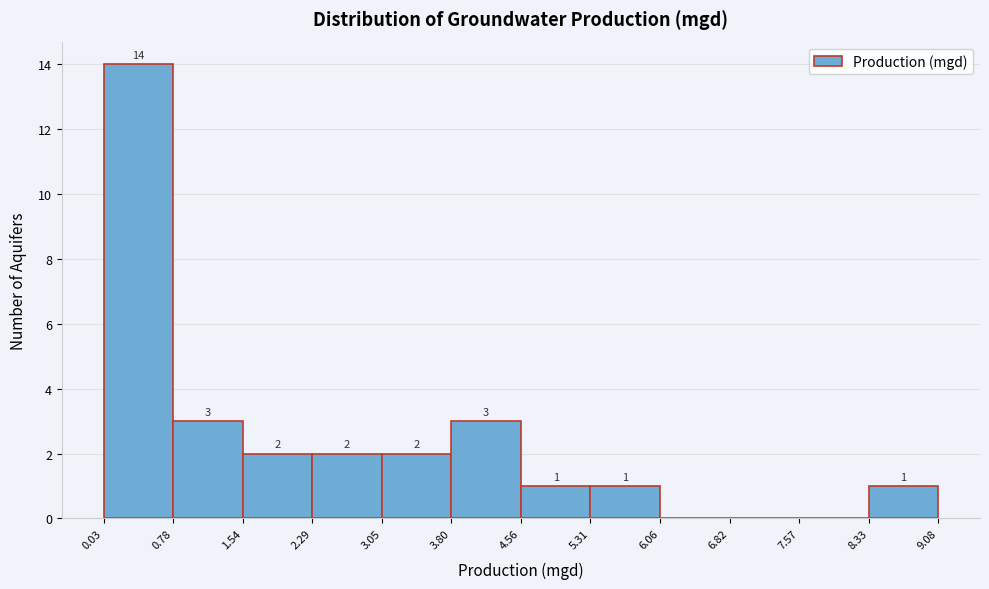

Over which range of the x-axis is the bar tallest?

0.03 to 0.78